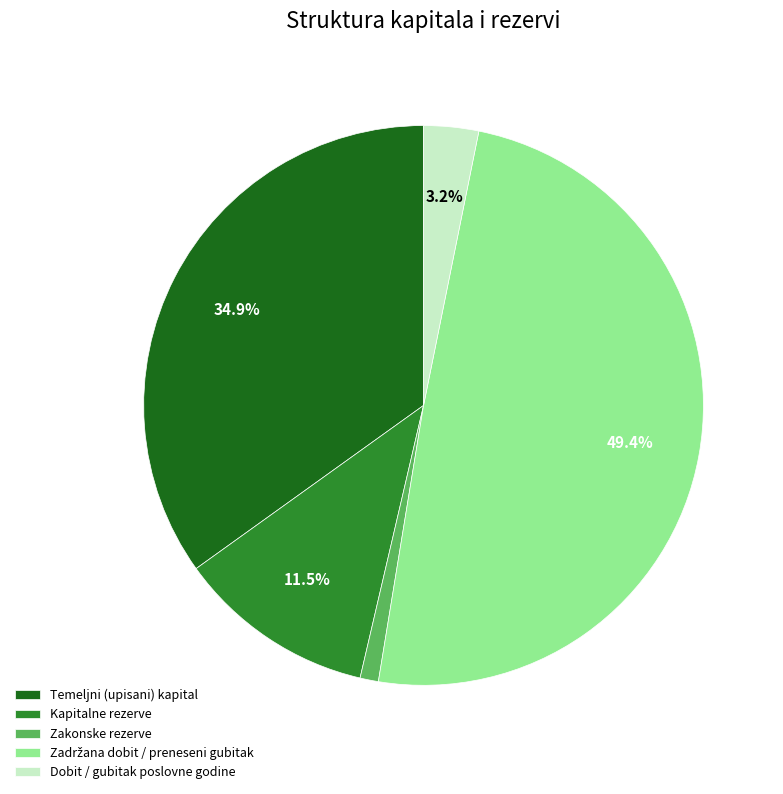

Count the number of slices in the pie.

5